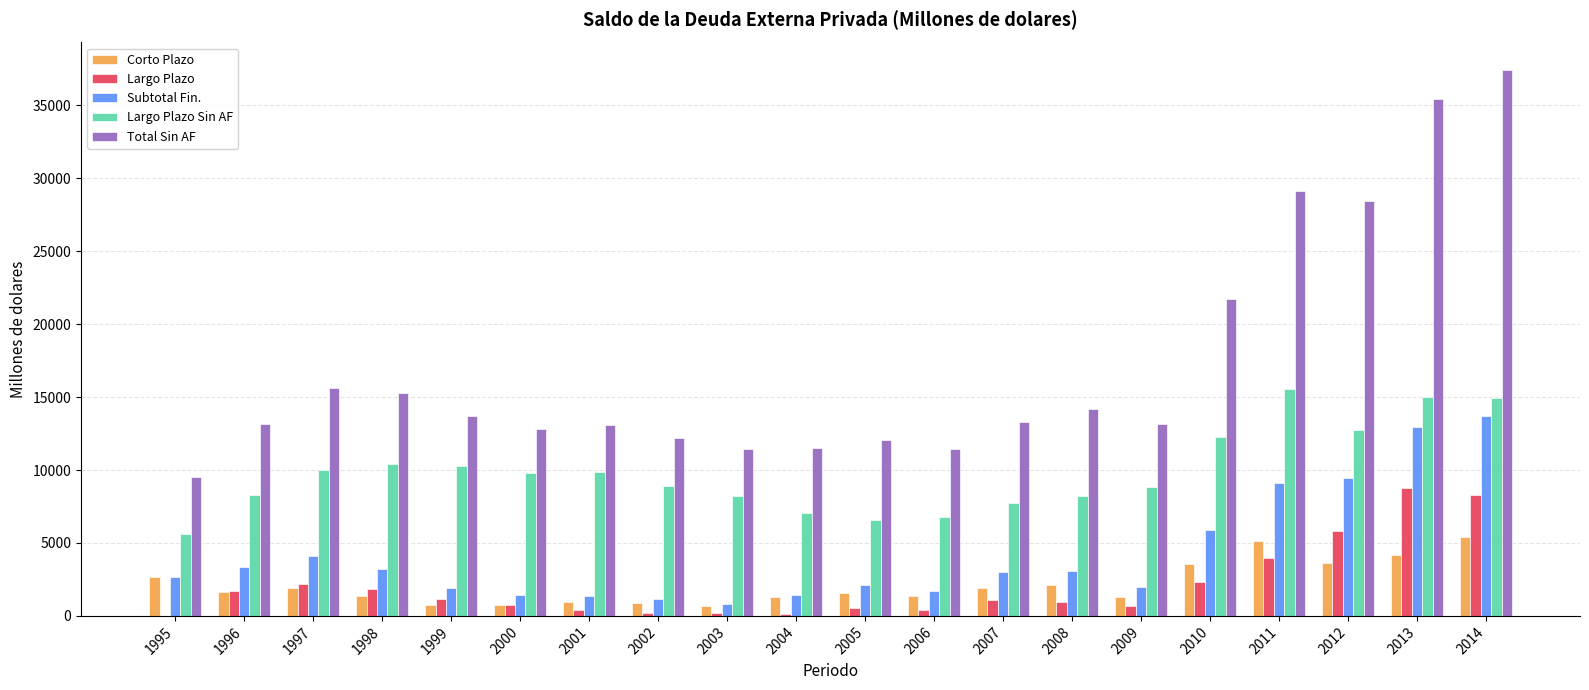

Which series has the largest total across all categories?

Total Sin AF